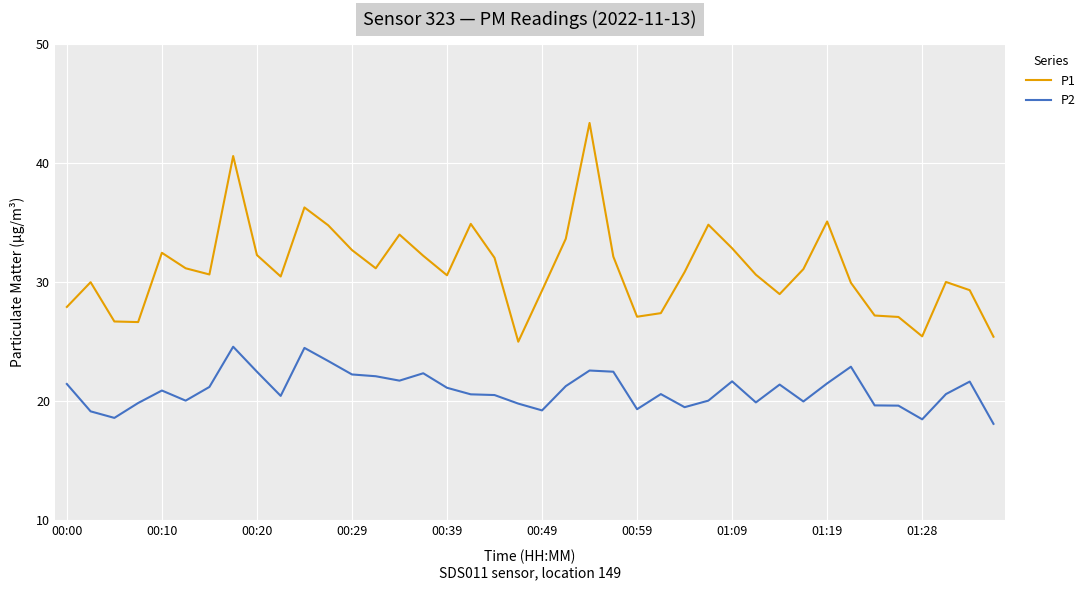

Which series has the largest range (max minus min)?

P1